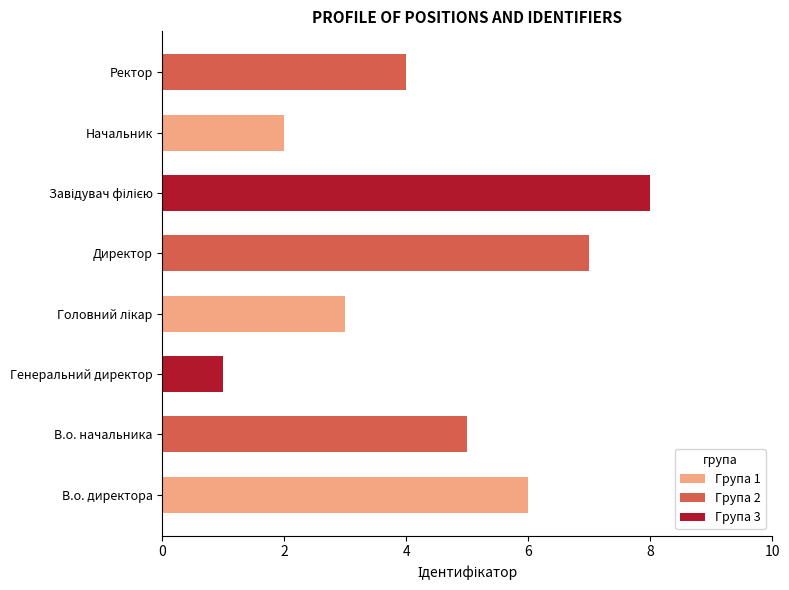

Between В.о. начальника and Директор, which is larger?

Директор